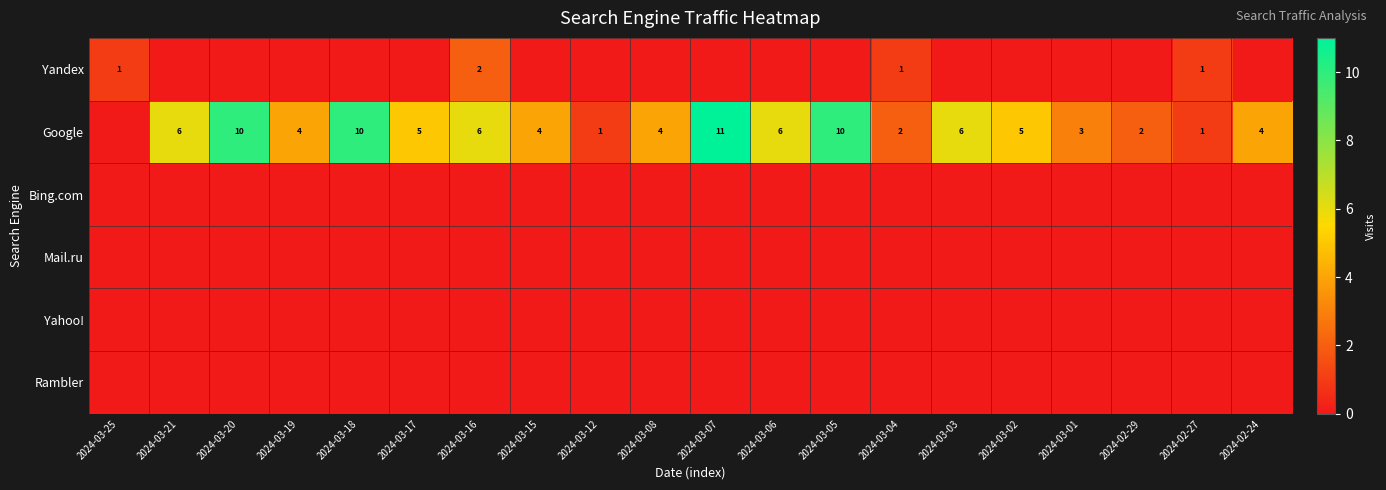

The Yandex series shows 1 at 2024-03-04. True or false?

True